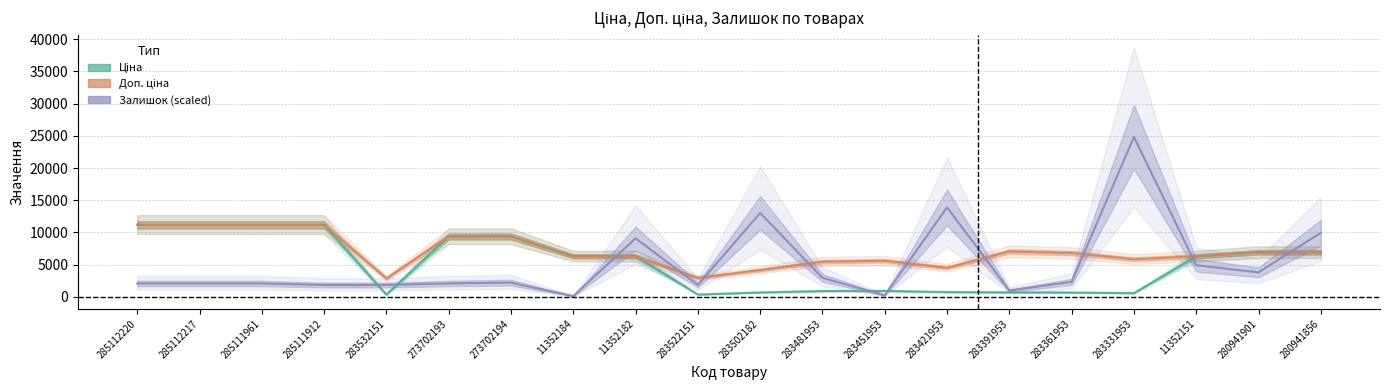

Is the value of Доп. ціна at 283522151 greater than the value of Ціна at 11352184?

No